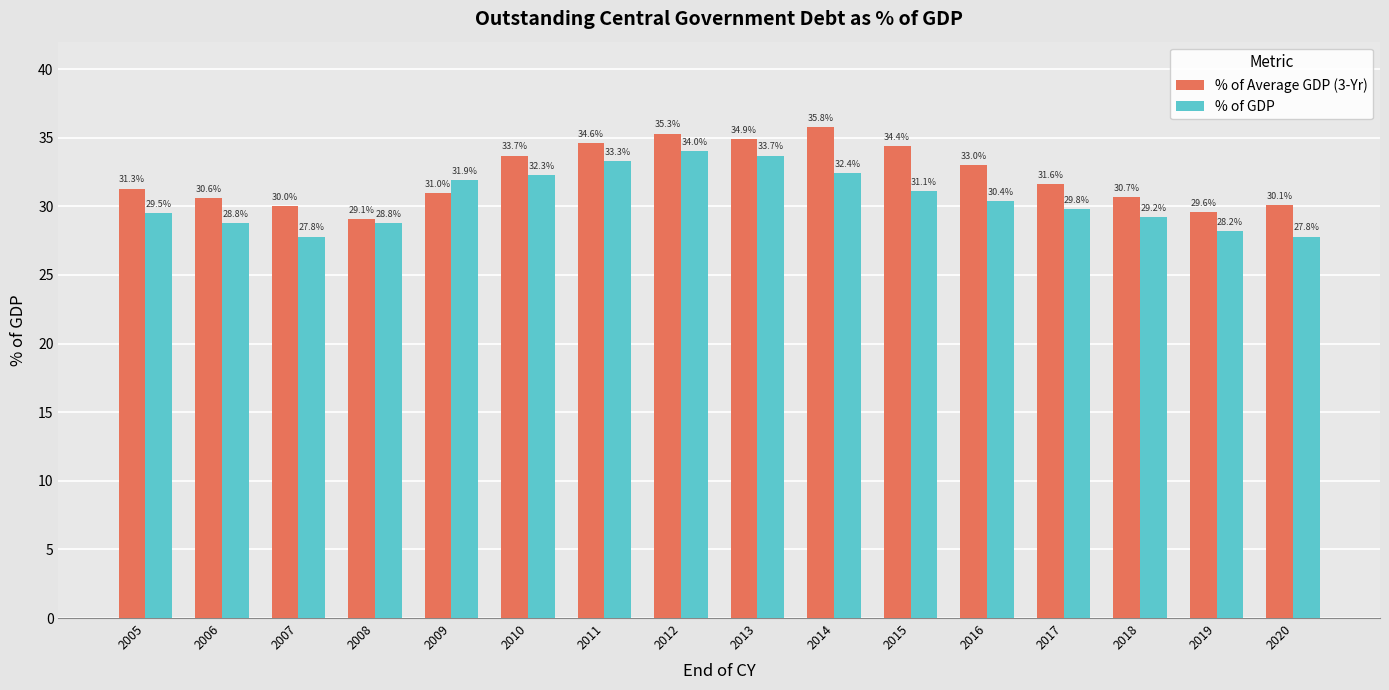

How many data points in % of GDP are less than 30?

8